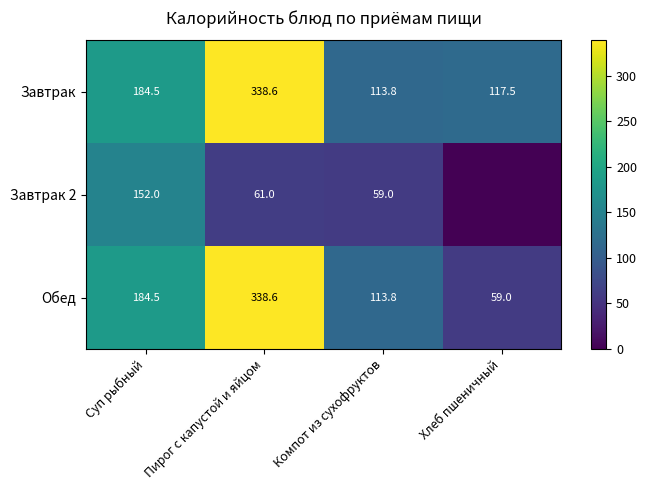

Where is Обед nearest to the value 198?

Суп рыбный